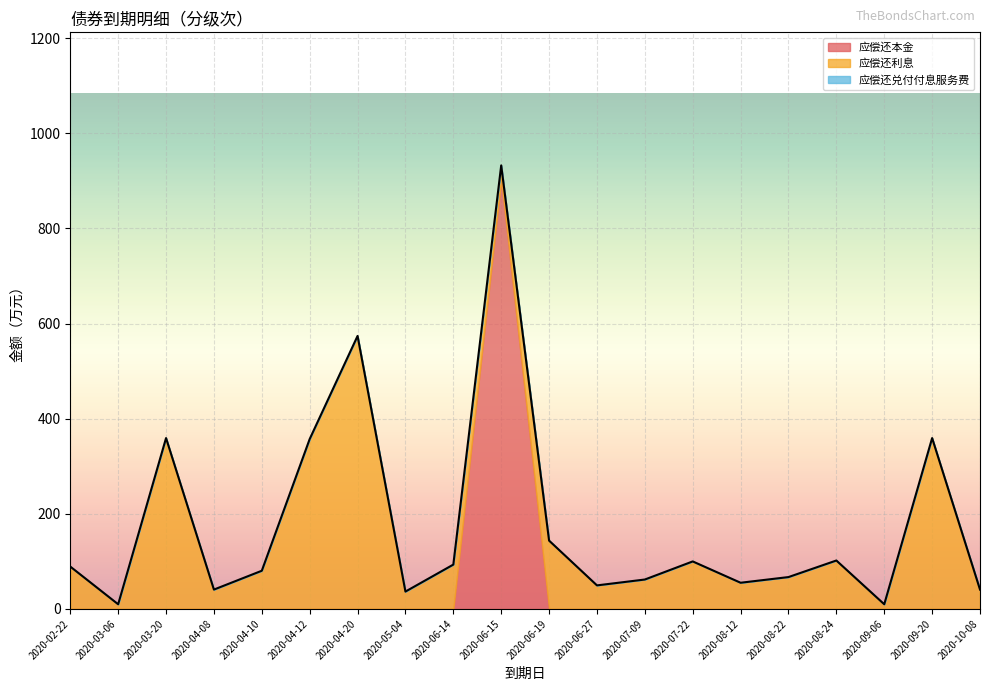

What are all the series names shown in the legend?

应偿还本金, 应偿还利息, 应偿还兑付付息服务费